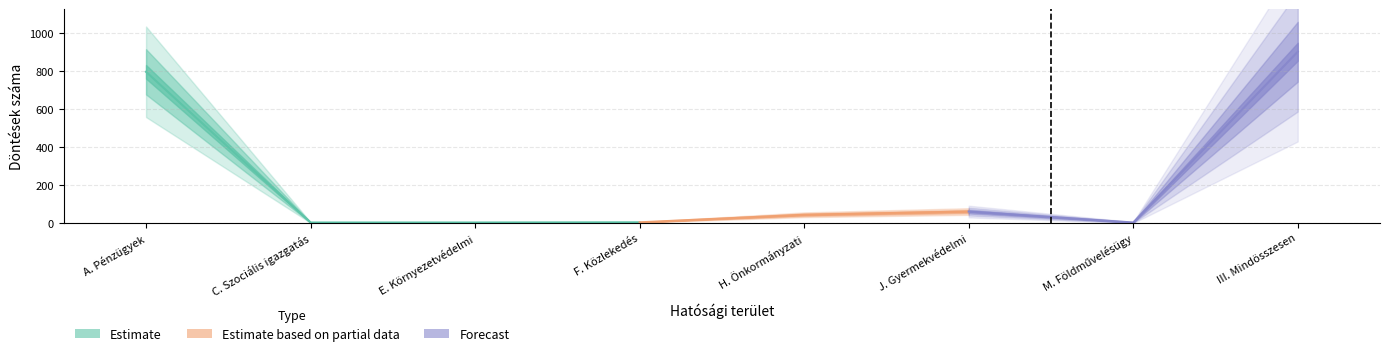

Is this an area chart (filled region under the line)?

No